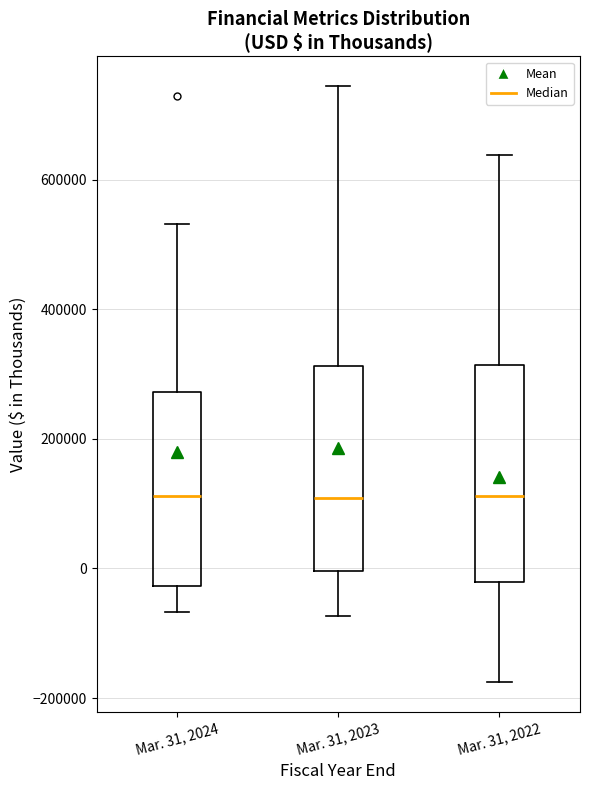

Reading left to right, read every box against the y-axis: the position of its median line, the range the box covers, and the ends of its whiskers. The values are not printed on the chart, so give them approximately, as read against the axis.

Mar. 31, 2024: median 120000, box -20000 to 280000, whiskers -60000 to 540000
Mar. 31, 2023: median 100000, box 0 to 320000, whiskers -80000 to 740000
Mar. 31, 2022: median 120000, box -20000 to 320000, whiskers -180000 to 640000